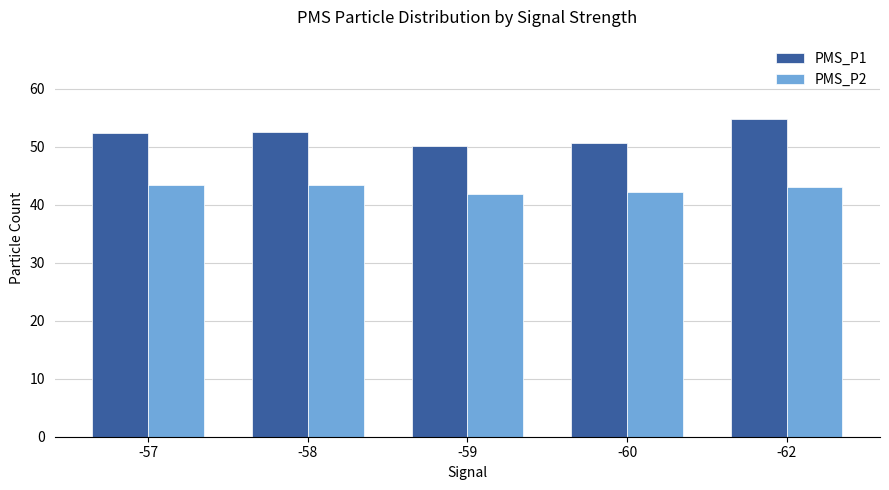

Are the bars grouped side by side (vs. stacked)?

Yes